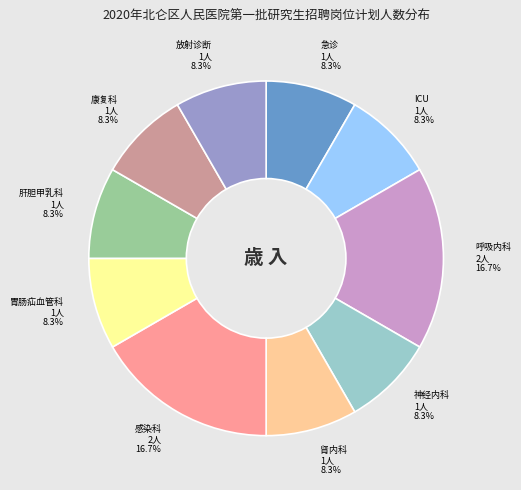

To the nearest percent, what percentage of the pie is 肾内科?

8%